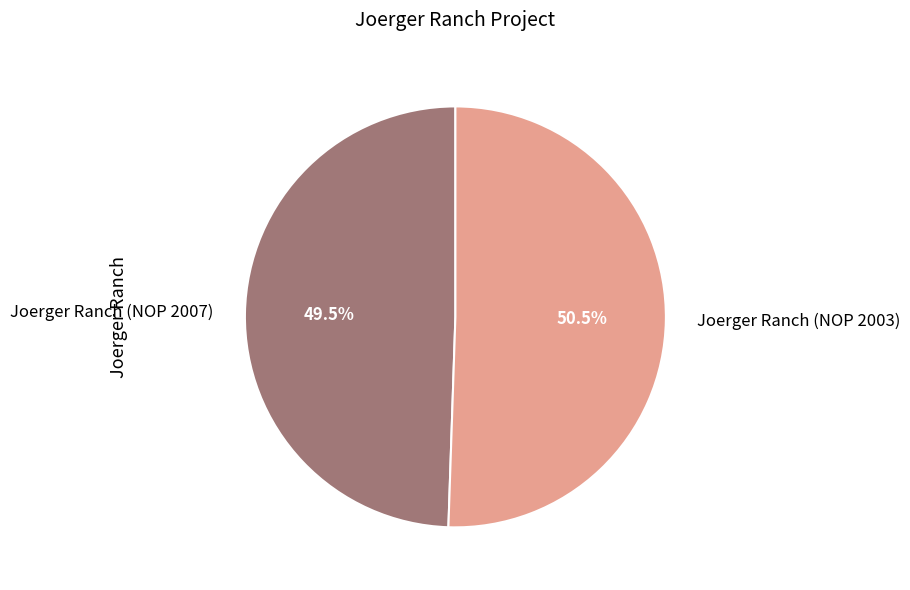

What is the ratio of the value at Joerger Ranch (NOP 2003) to the value at Joerger Ranch (NOP 2007)?

1.0